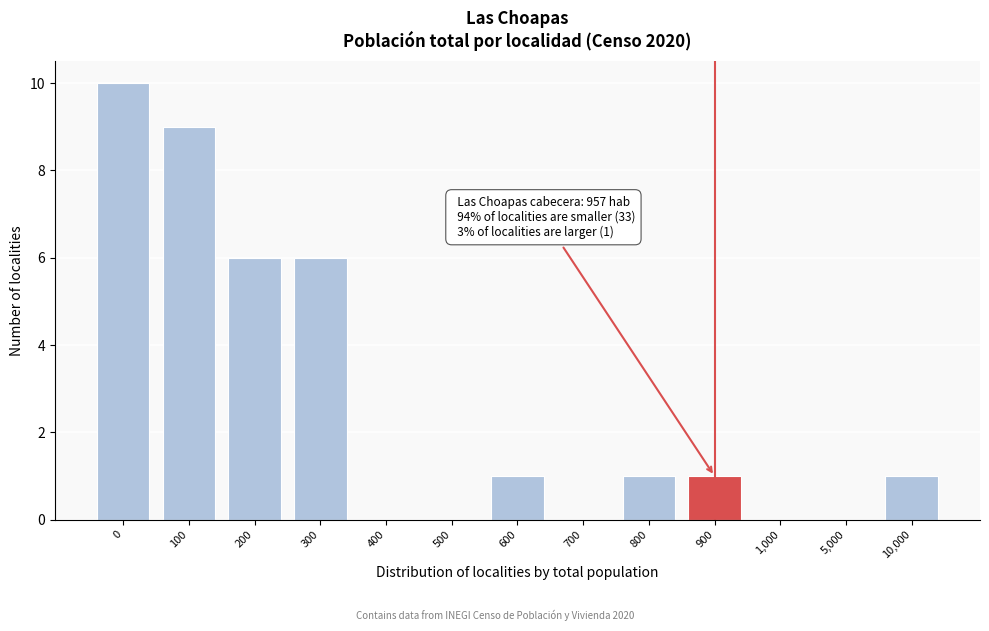

Reading left to right, what are all the values shown in this chart?

0=10	100=9	200=6	300=6	400=0	500=0	600=1	700=0	800=1	900=1	1,000=0	5,000=0	10,000=1